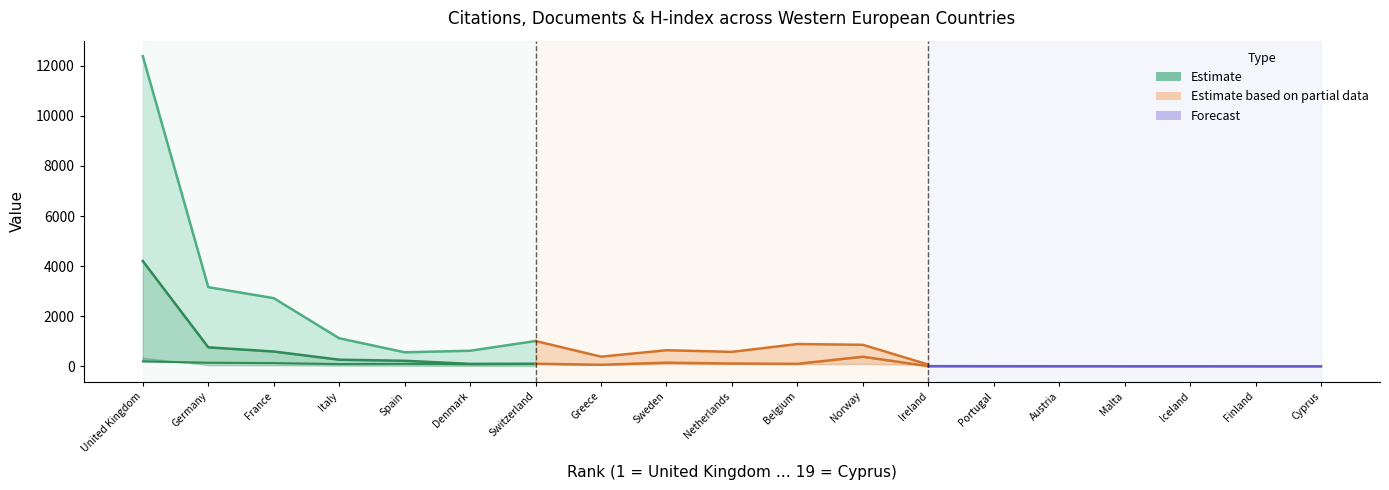

What is the spread (max minus min) of values at 8?

373.0